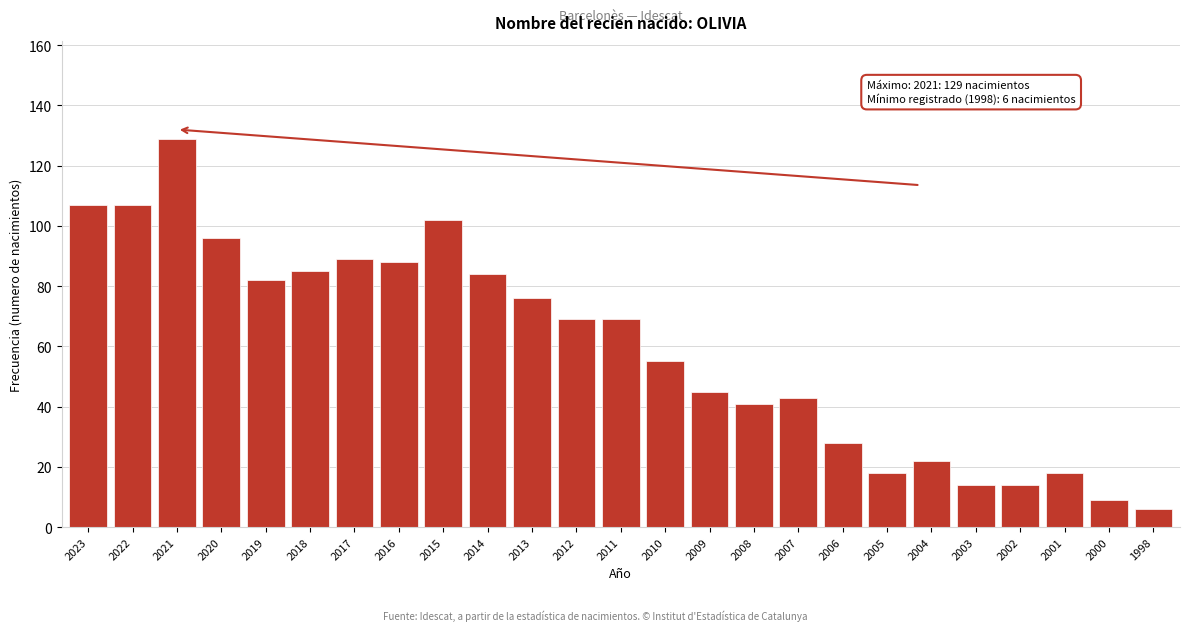

Reading left to right, extract all data points from this chart.

2023=107	2022=107	2021=129	2020=96	2019=82	2018=85	2017=89	2016=88	2015=102	2014=84	2013=76	2012=69	2011=69	2010=55	2009=45	2008=41	2007=43	2006=28	2005=18	2004=22	2003=14	2002=14	2001=18	2000=9	1998=6